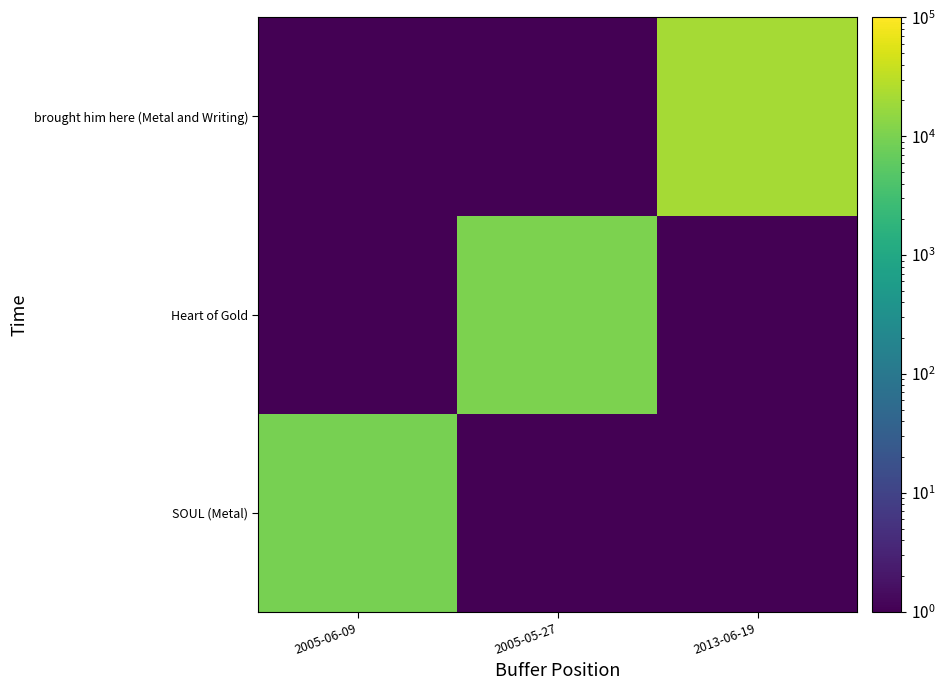

What is the difference between the highest and lowest values at 2005-05-27?

10209.9